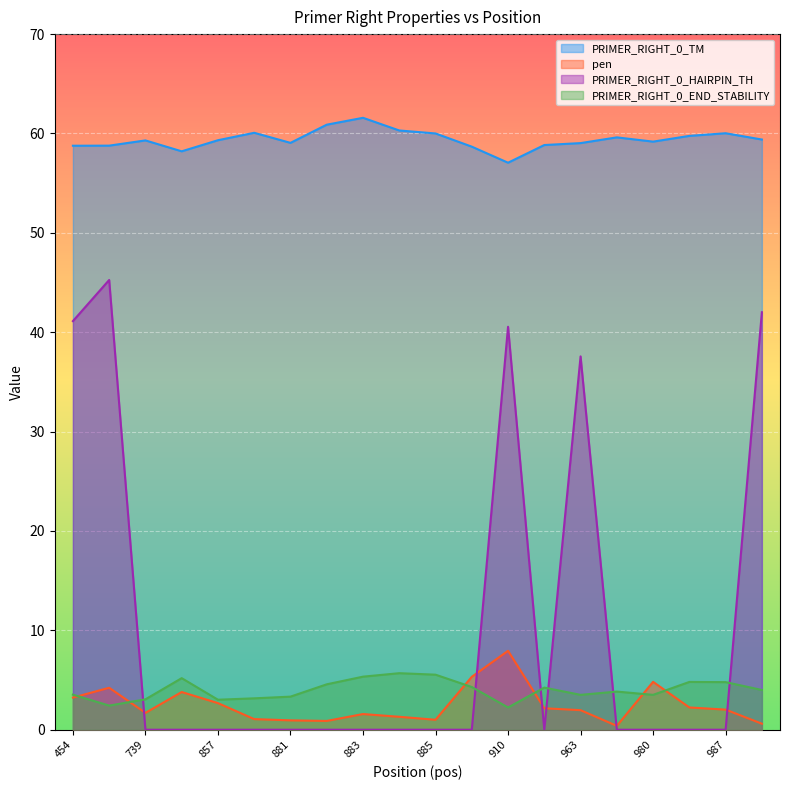

Where is the first local minimum for pen?

739